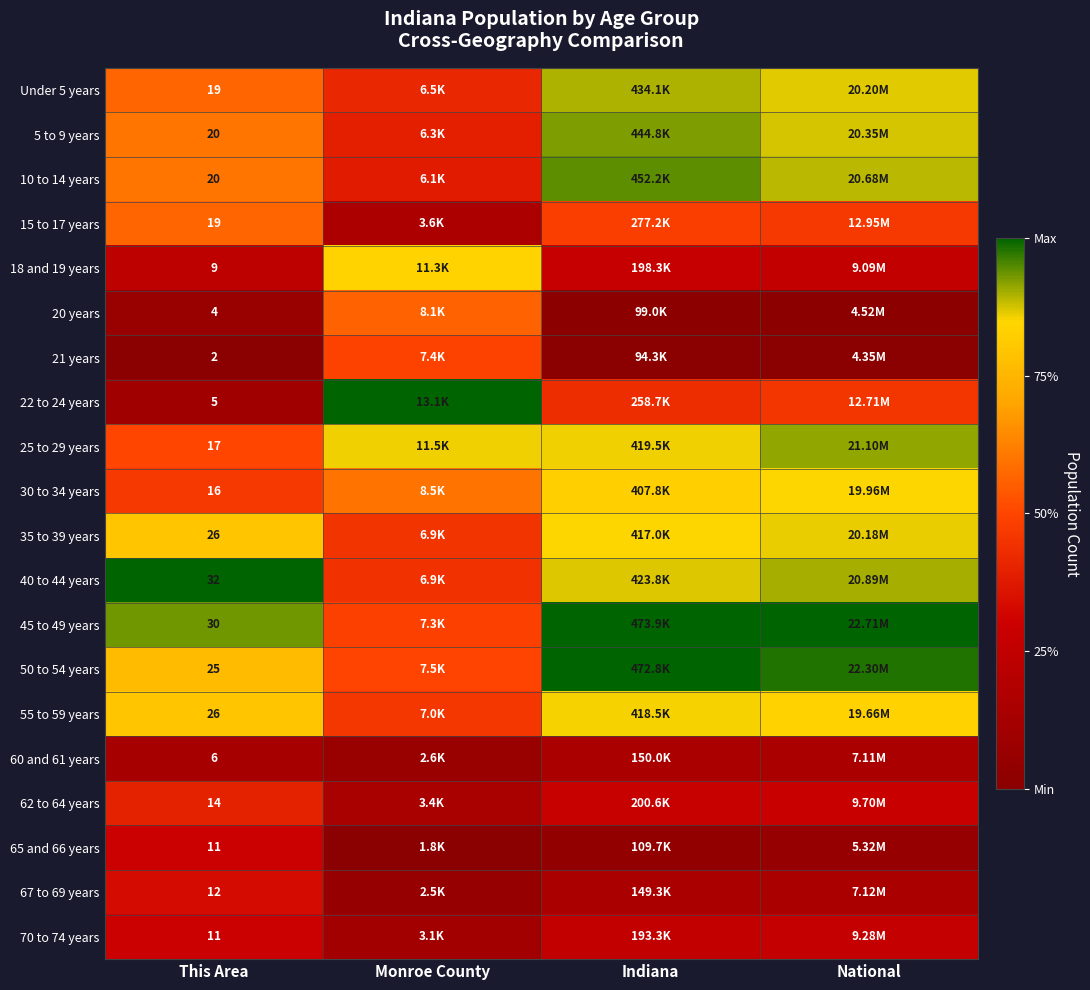

Which label corresponds to the smallest value in the chart?

This Area